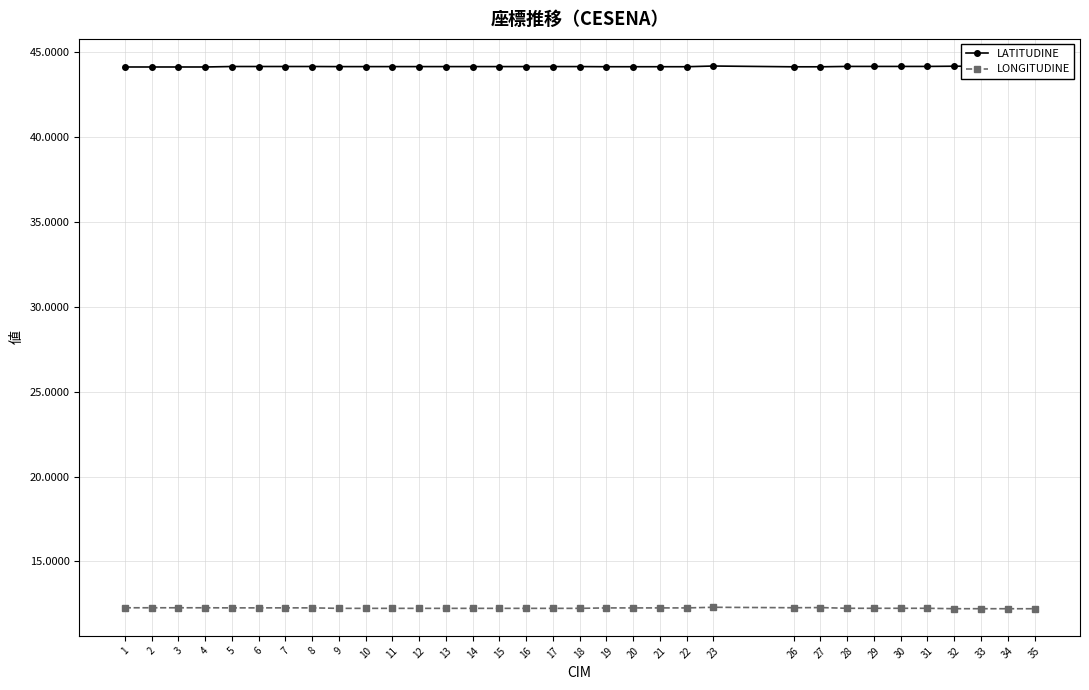

What is the difference between the highest and lowest values at 22?

31.9